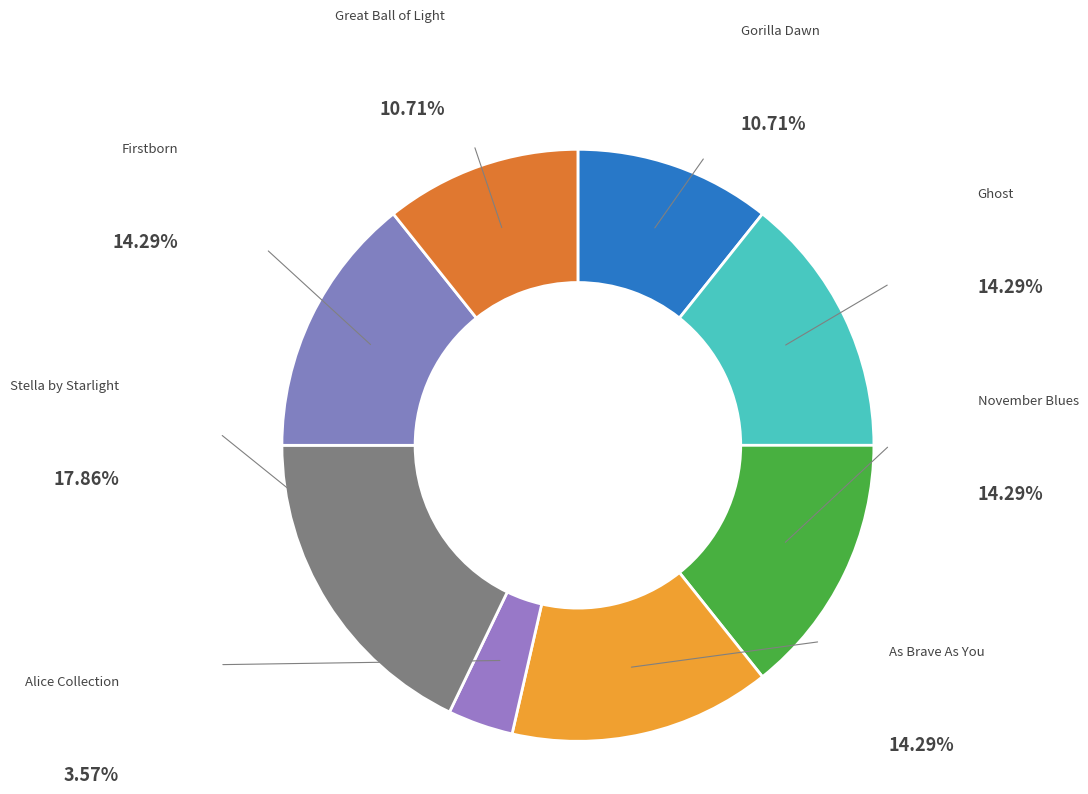

To the nearest percent, what is the difference between the largest and smallest slice percentages?

14%